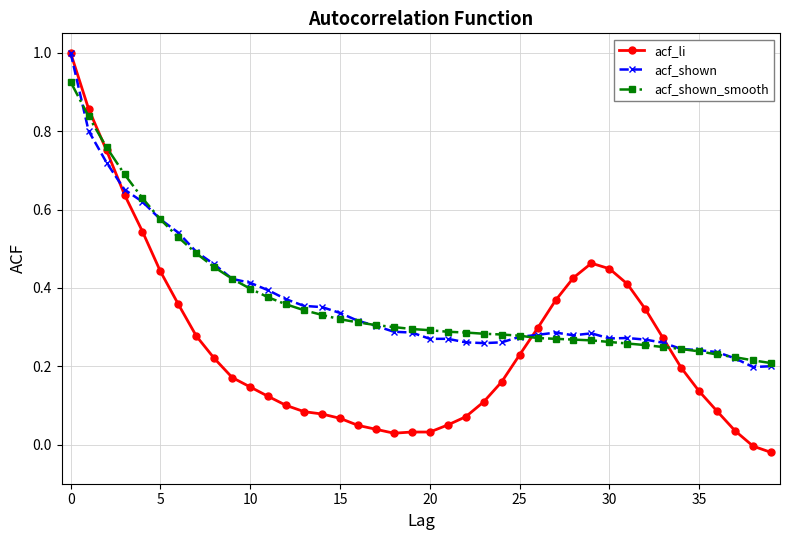

Which series has the widest spread of values?

acf_li